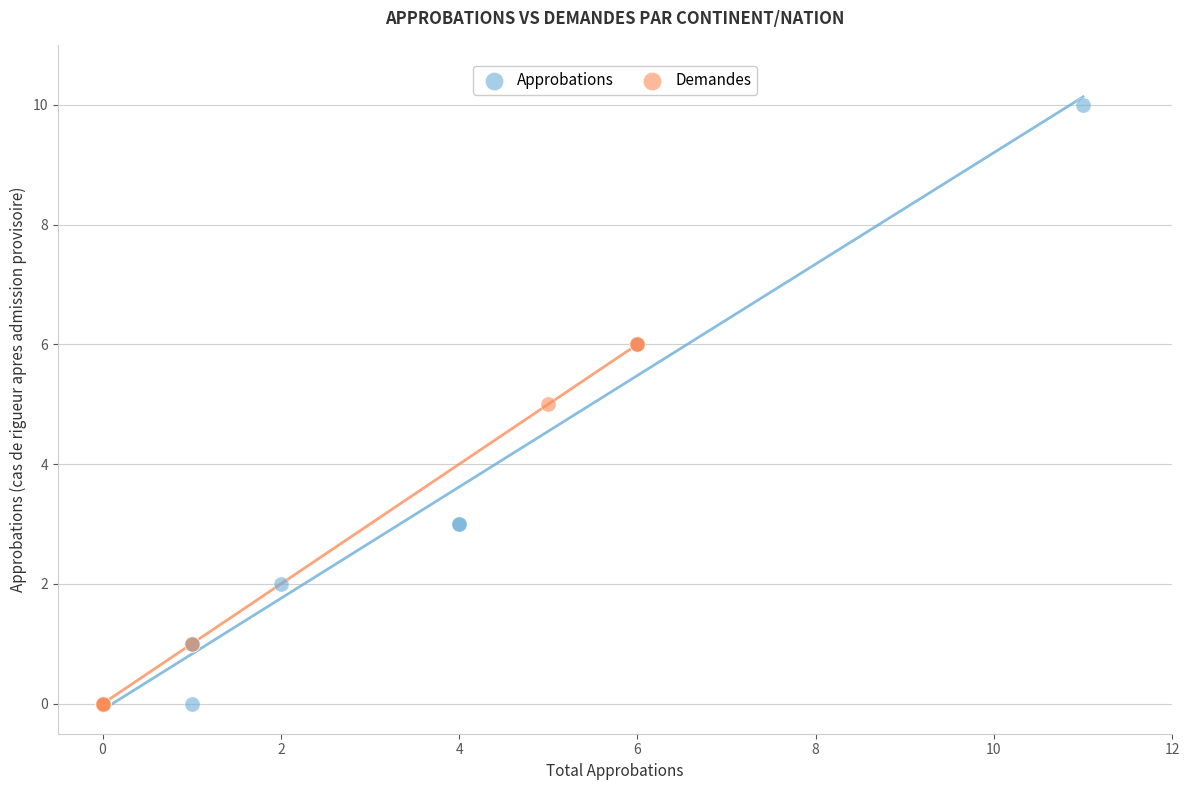

Which series has the widest spread of Y values?

Approbations